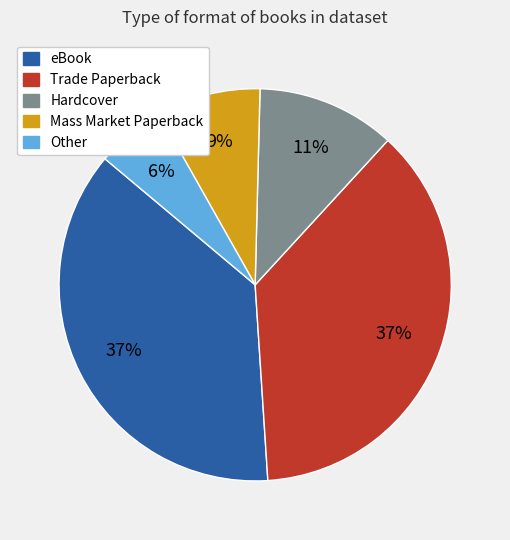

To the nearest percent, what is the difference between the Other and eBook slice percentages?

31%